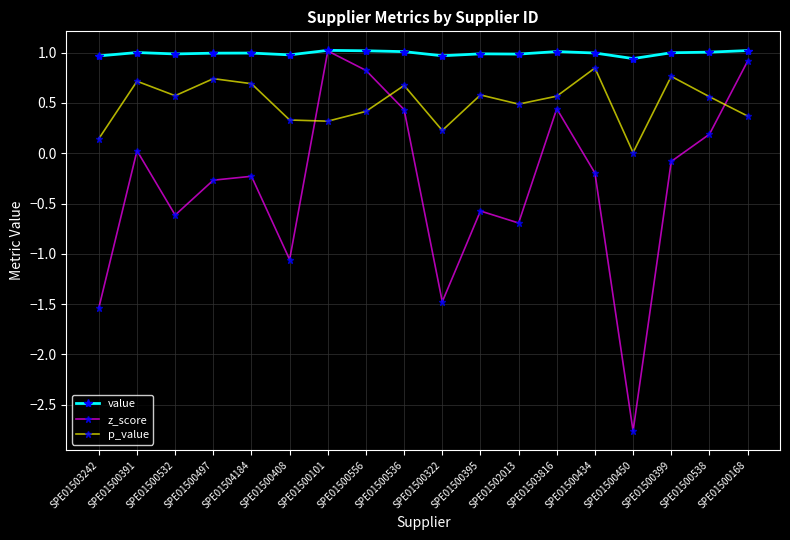

What are all the series names shown in the legend?

value, z_score, p_value